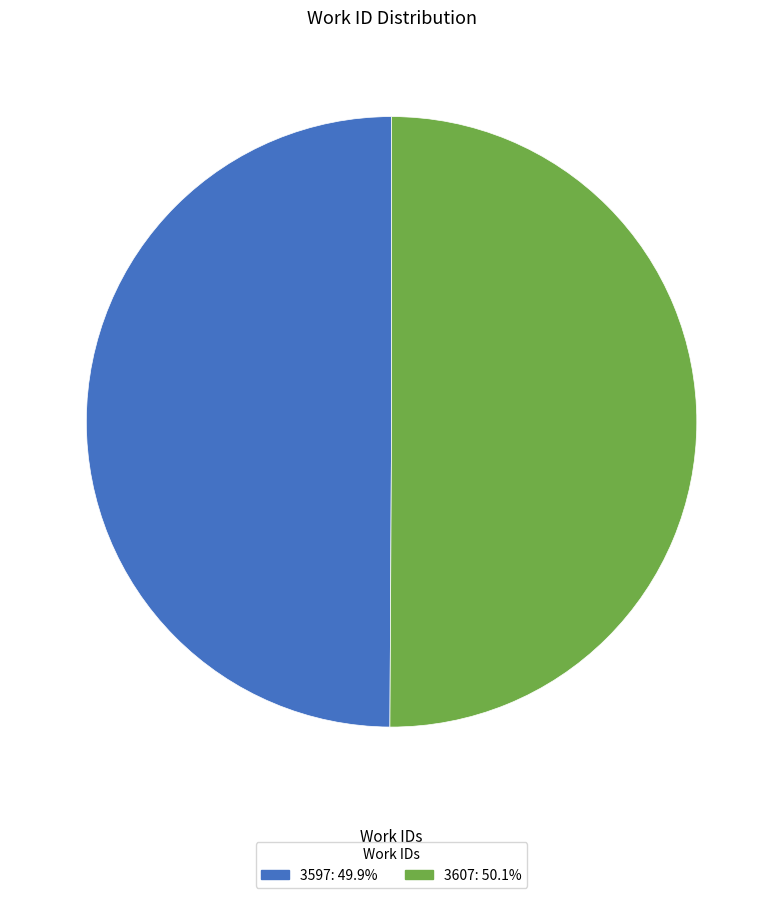

Is the sum of 3597 and 3607 greater than half?

Yes